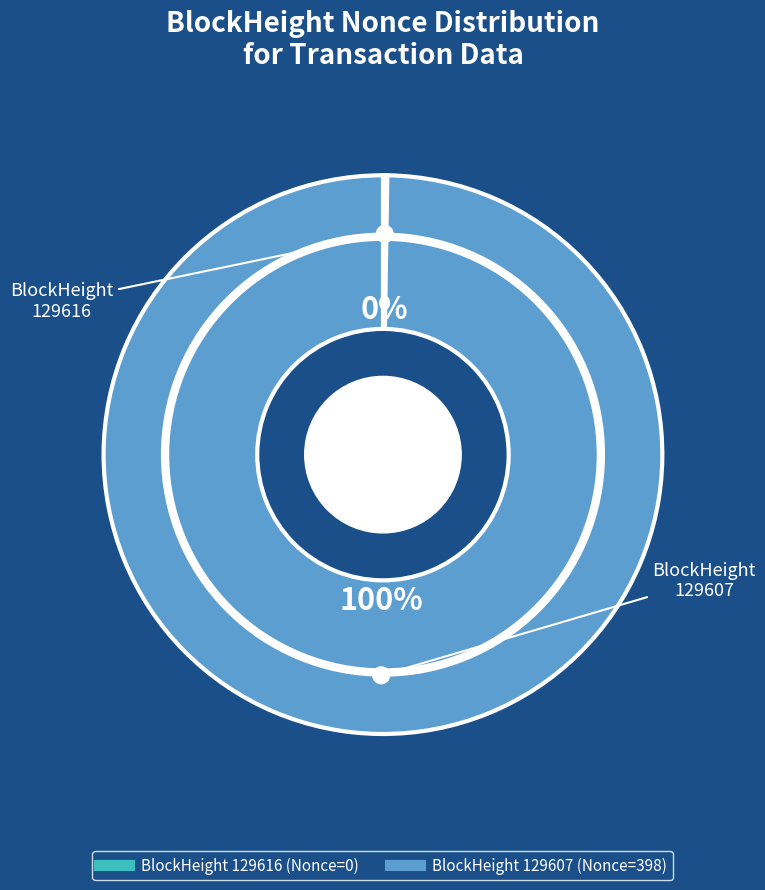

Which slice is the largest?

129607